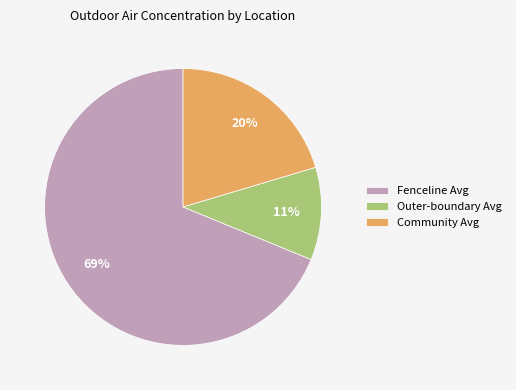

To the nearest percent, what is the combined percentage of Outer-boundary Avg and Community Avg?

31%